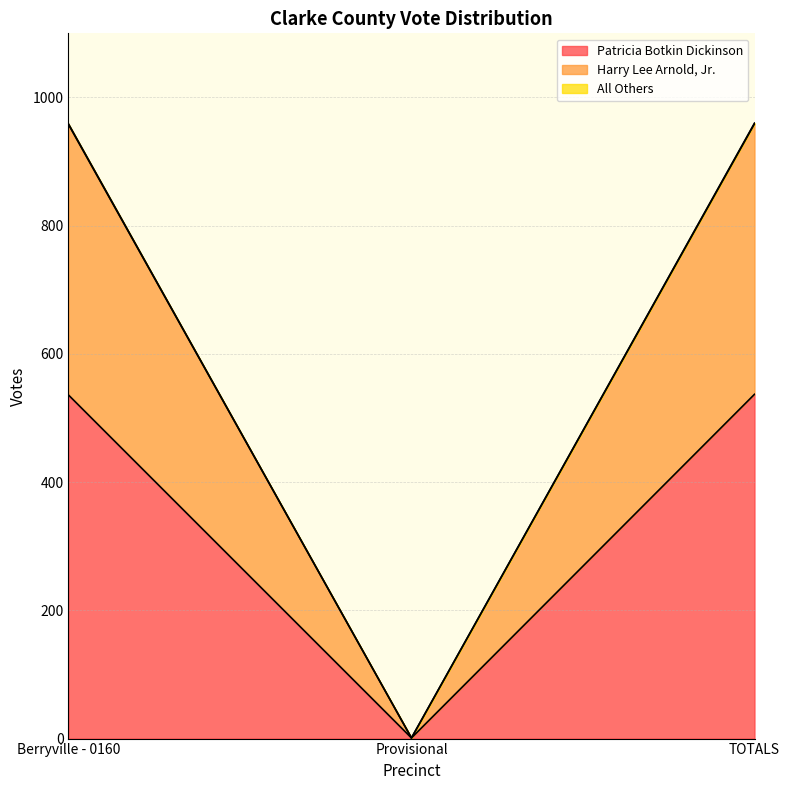

What is the value of the Harry Lee Arnold, Jr. point at the 2nd from the left?

1